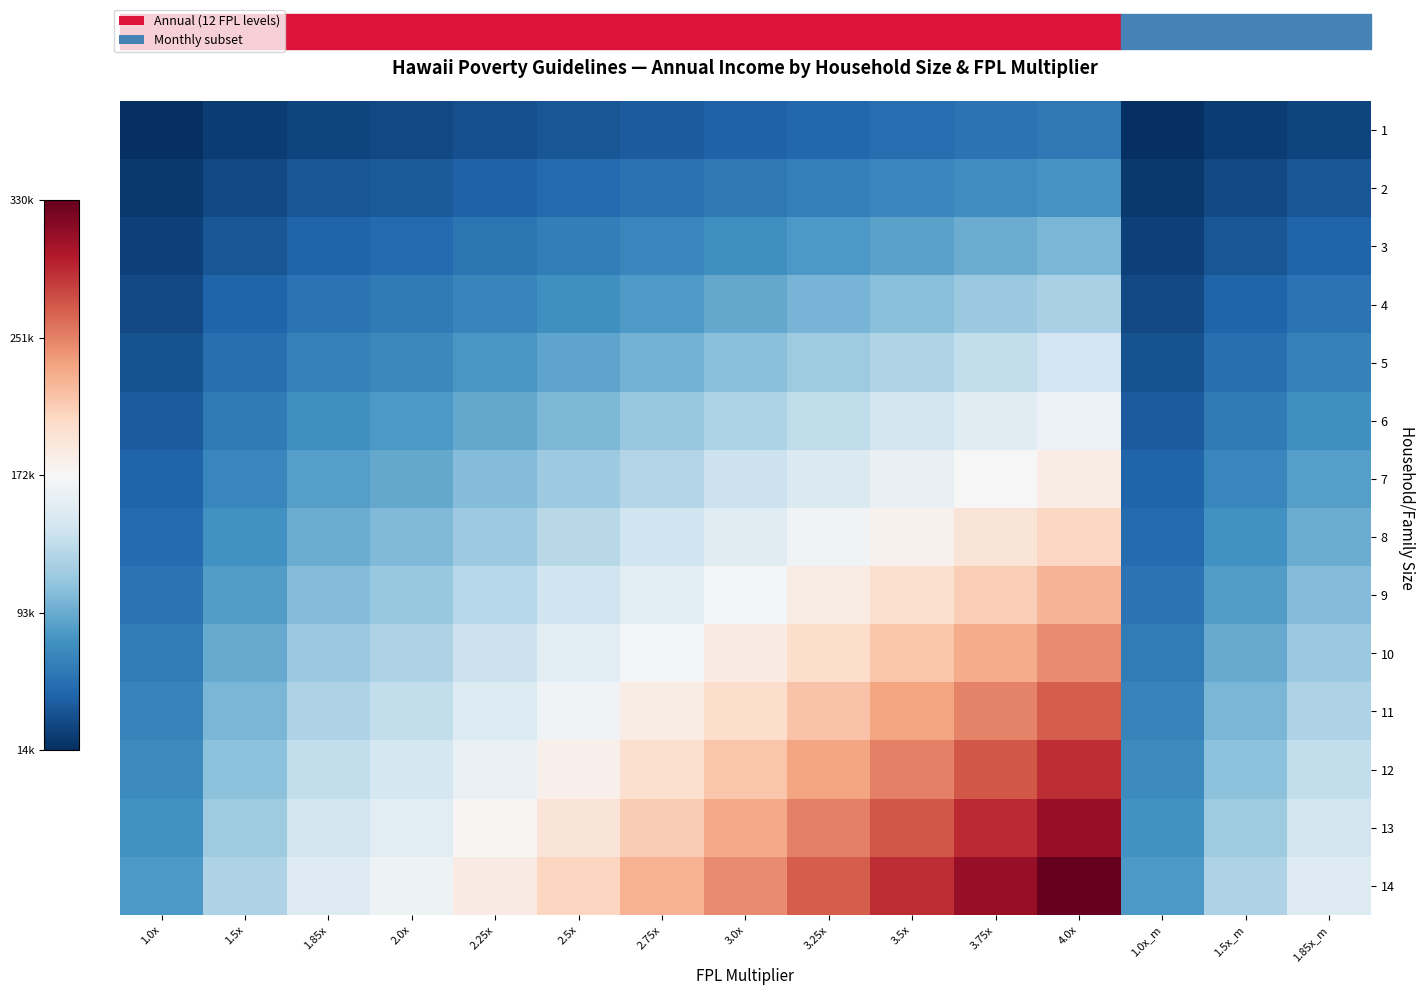

What is the total value across all series at 3.25x?

2218125